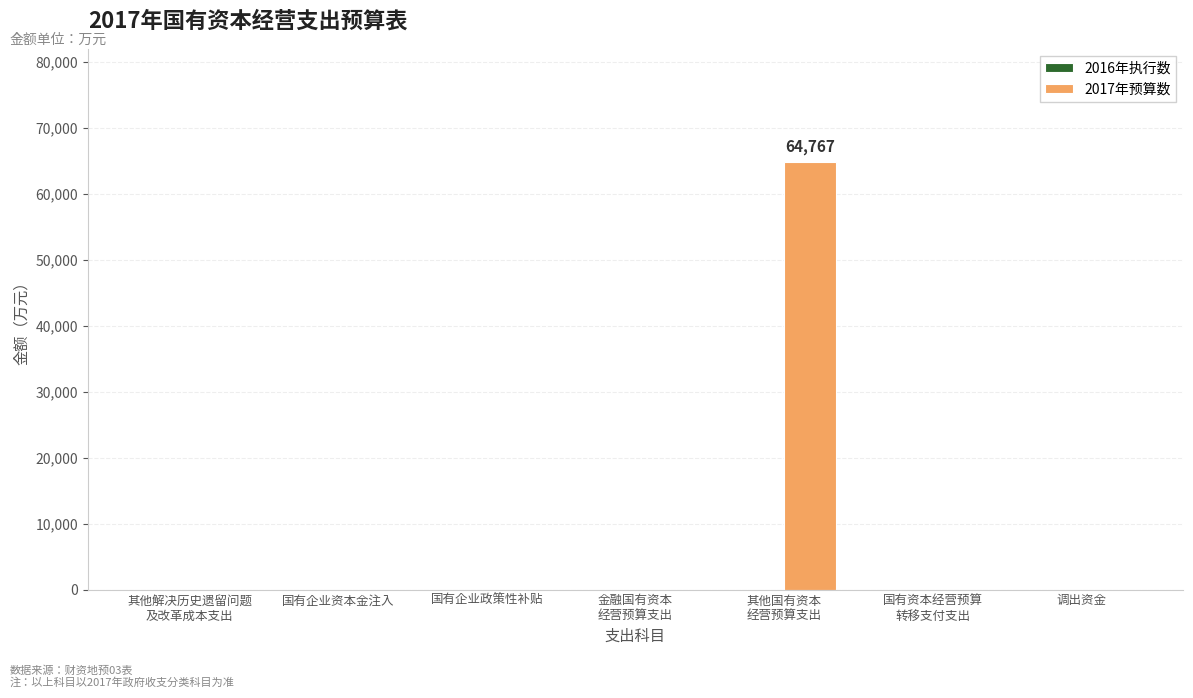

How many categories are shown in the chart?

7